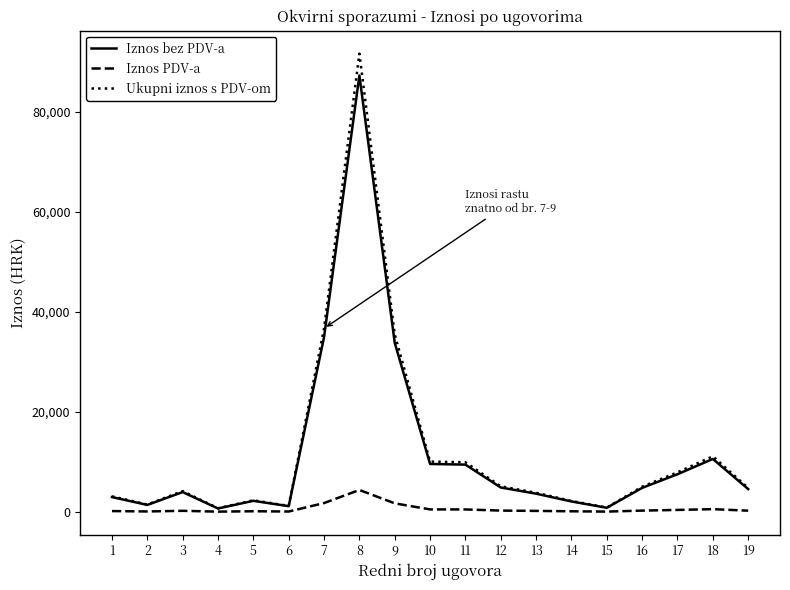

Which series has the widest spread of values?

Ukupni iznos s PDV-om